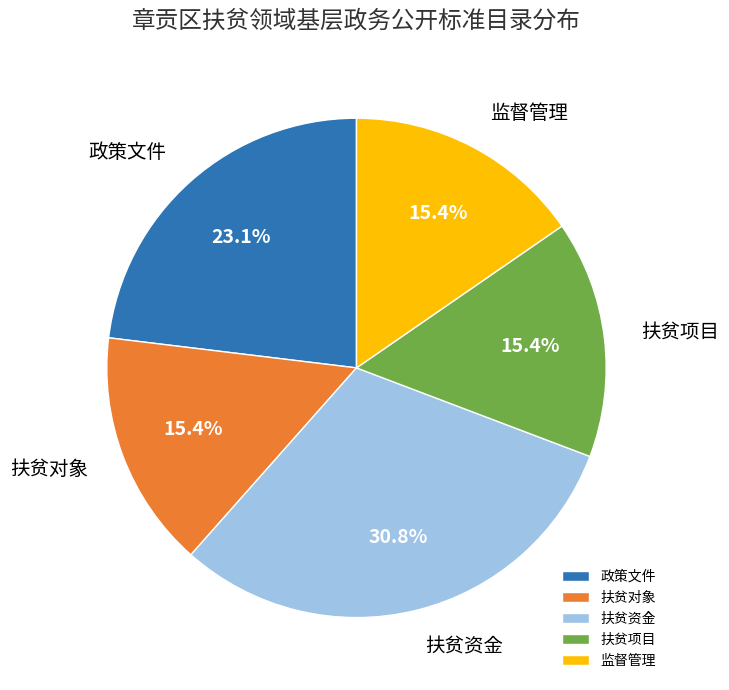

Which category has the biggest portion of the pie?

扶贫资金